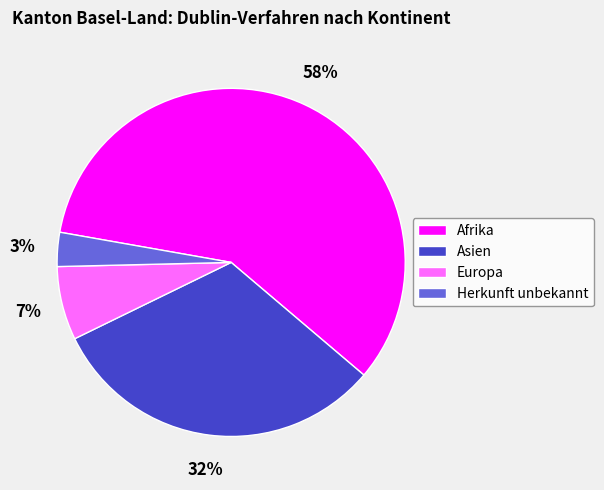

Rank the categories by value from highest to lowest.

Afrika, Asien, Europa, Herkunft unbekannt